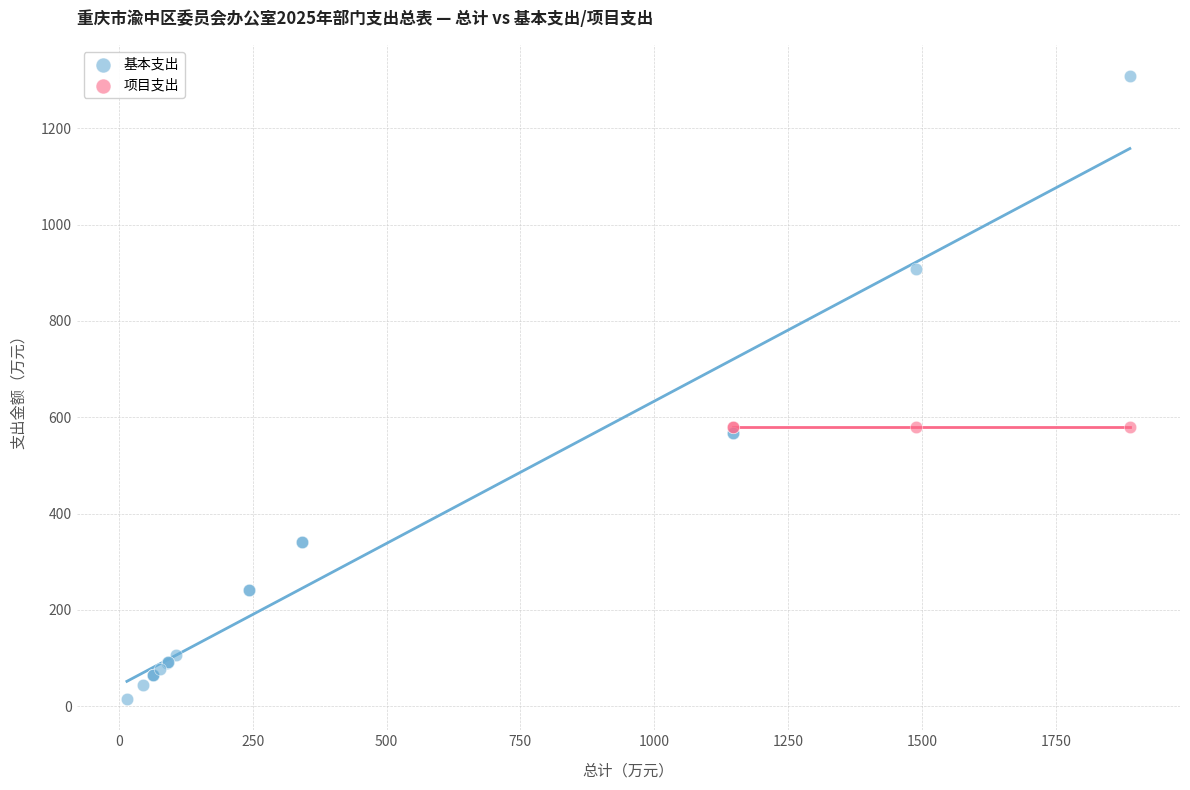

Which series reaches the maximum Y coordinate?

基本支出